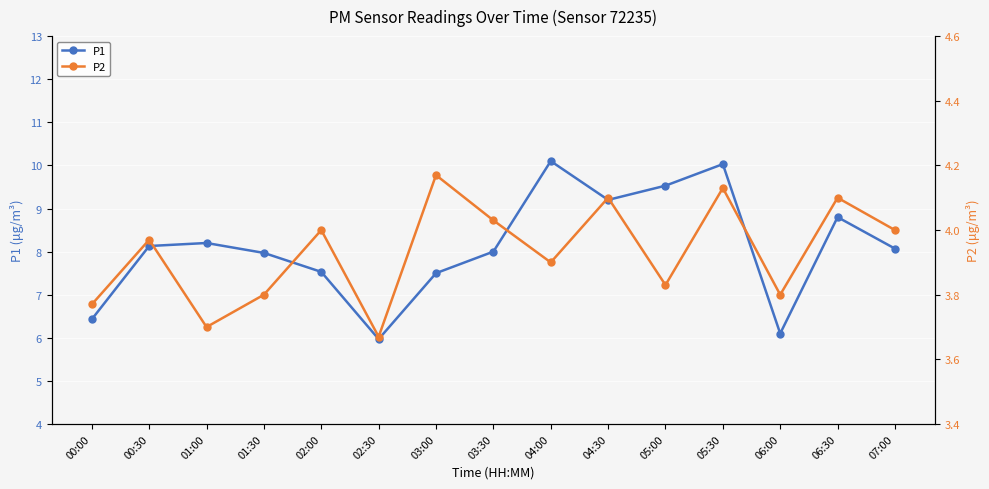

True or false: P2 has a value of 6.5 at 03:00.

False